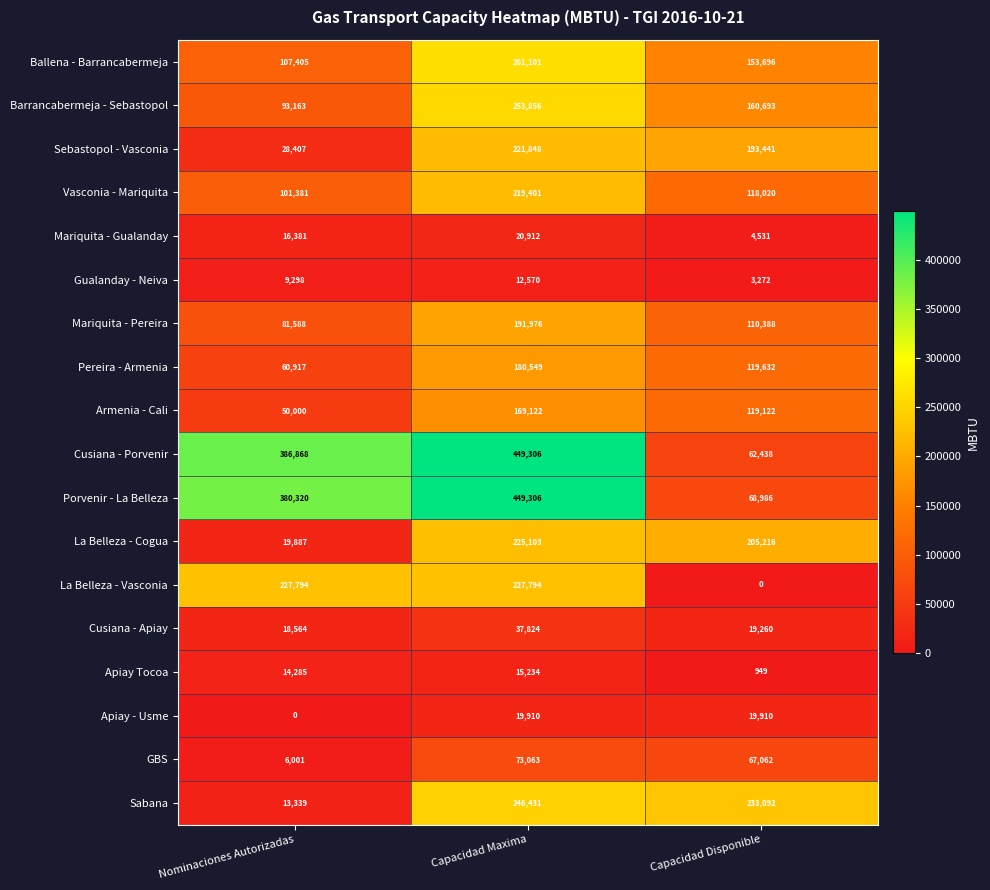

The value of Gualanday - Neiva at Capacidad Maxima is 12570. True or false?

True